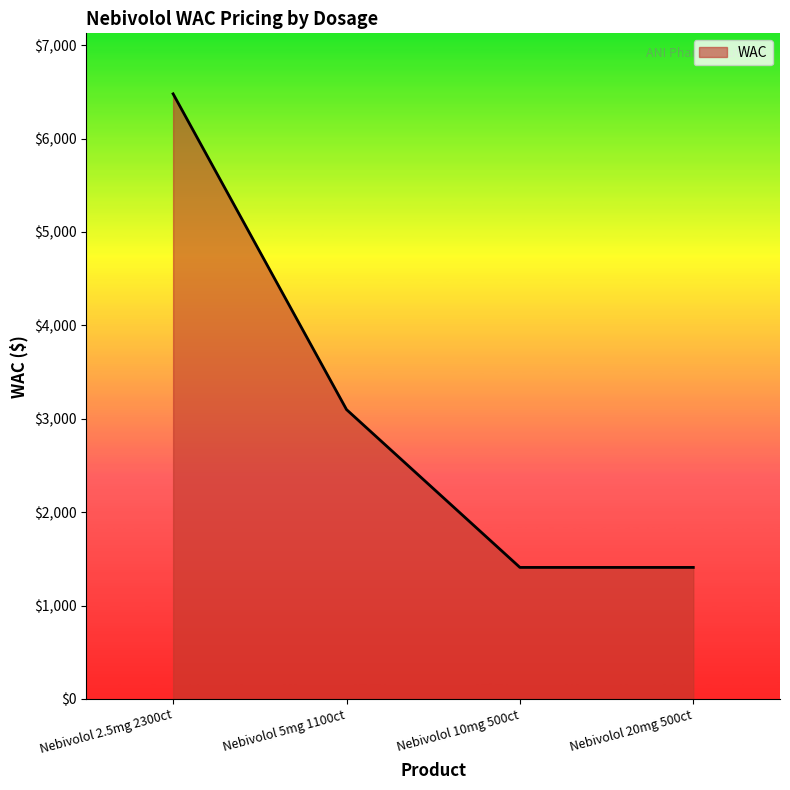

Count the number of data series in this chart.

1